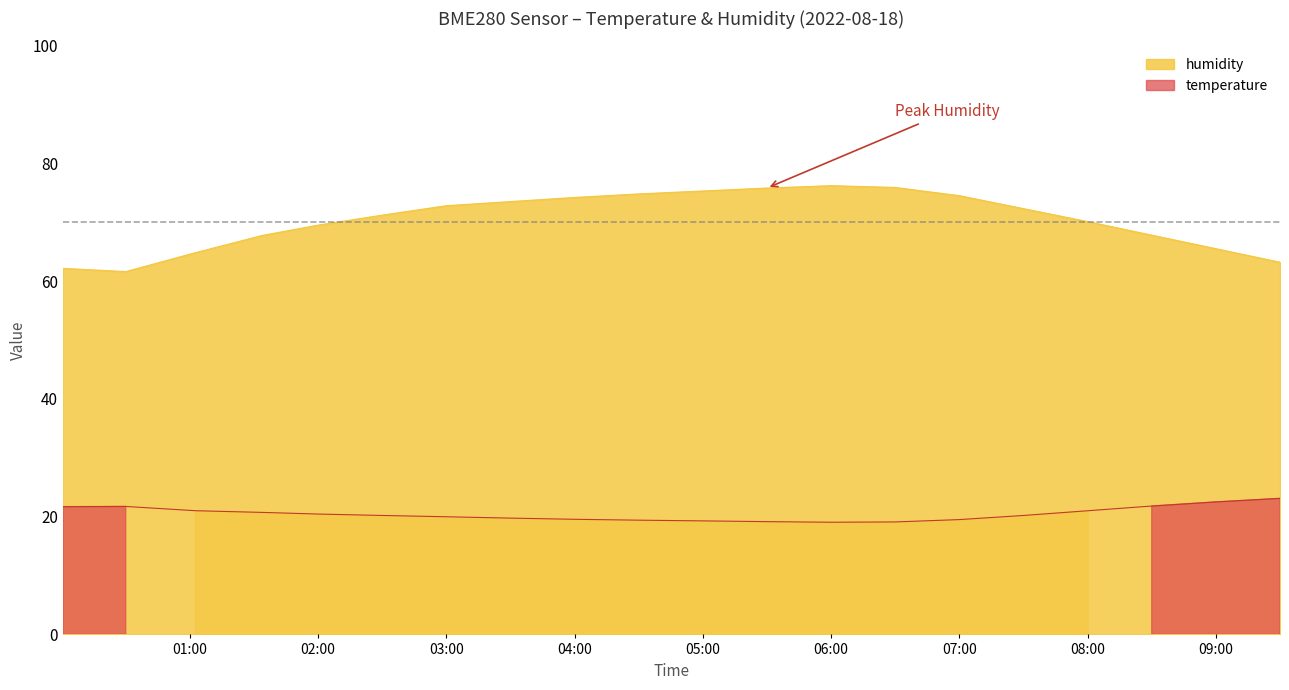

True or false: humidity has a value of 67.8 at 01:30.

True